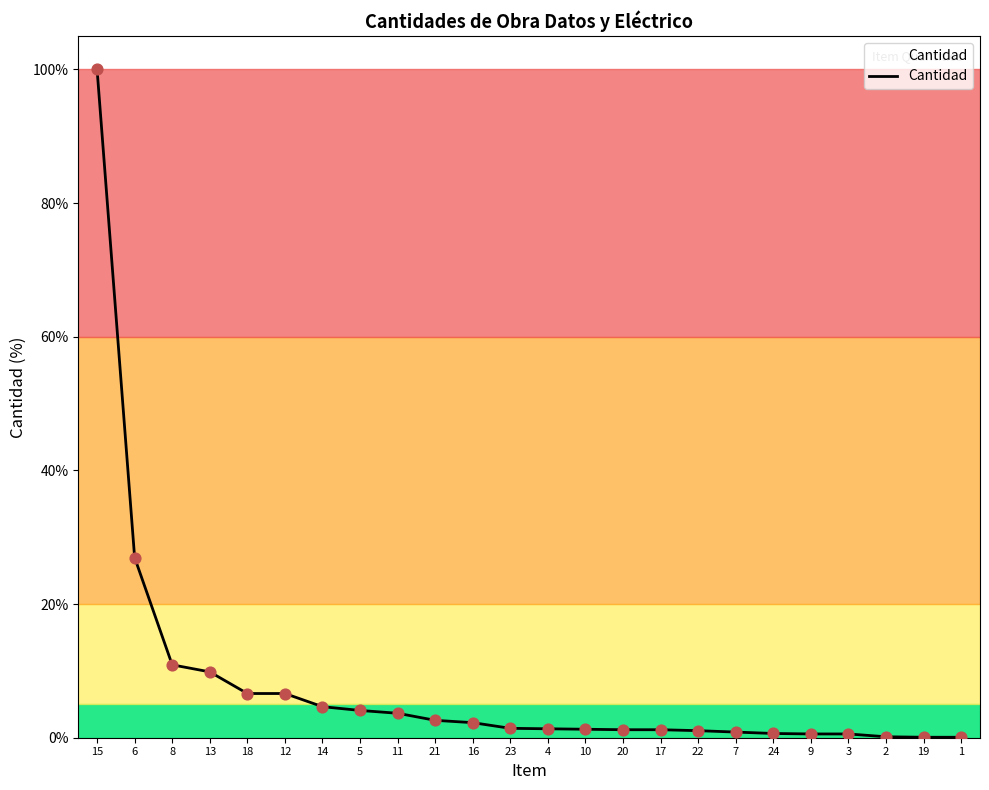

Between 2 and 6, which is larger?

6